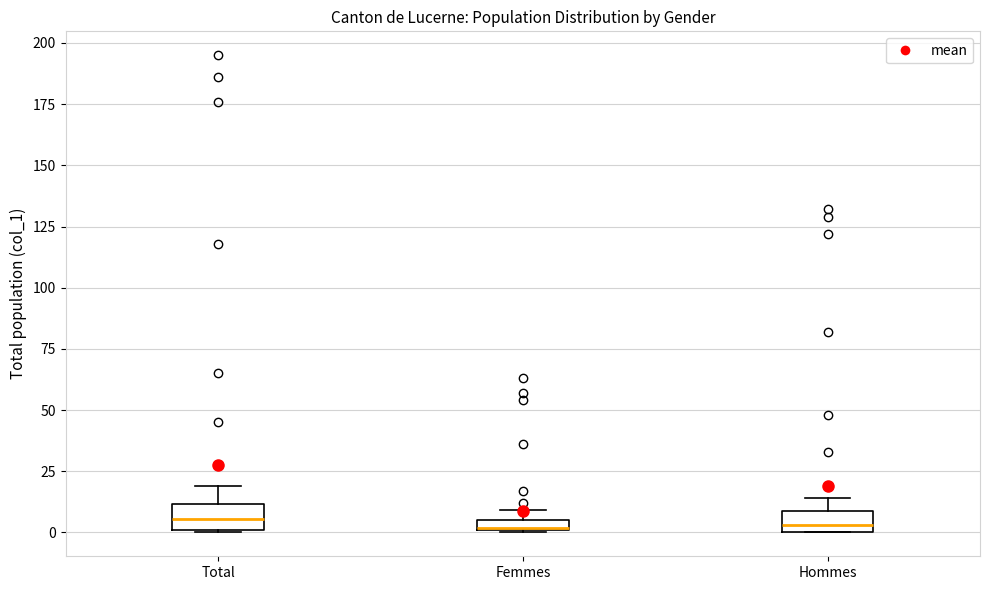

Where does the median line of the box for Total sit on the y-axis? The values are not printed on the chart, so give them approximately, as read against the axis.

5